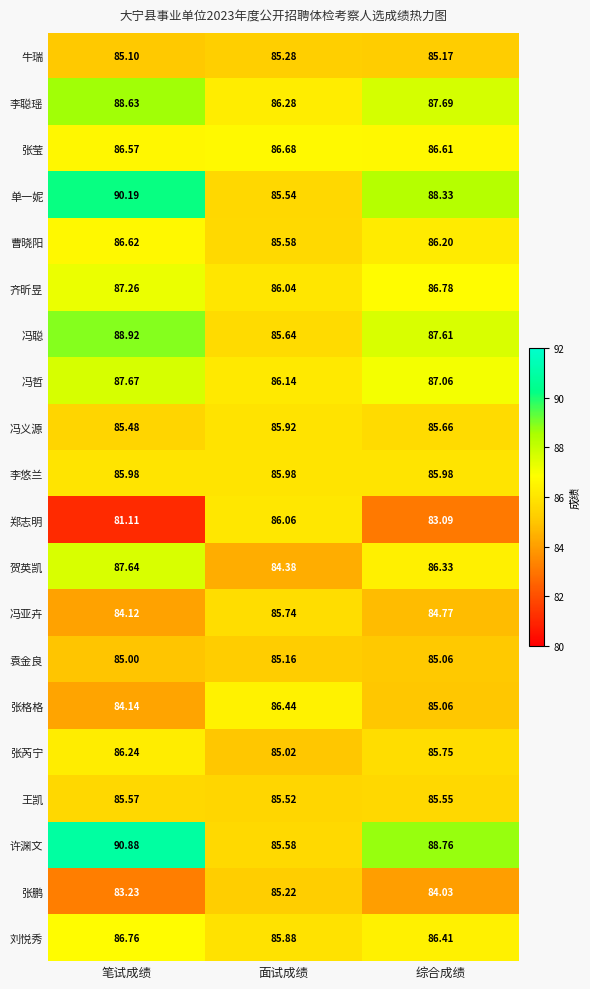

How many distinct data groups are displayed?

20